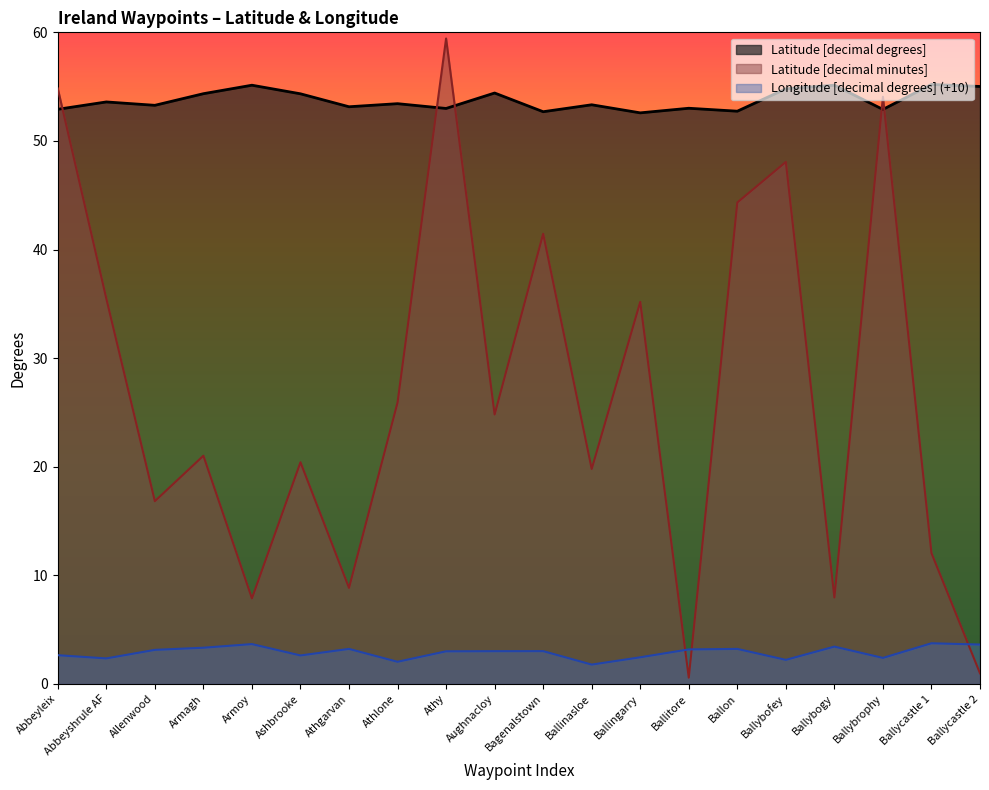

How many lines are shown in the chart?

3